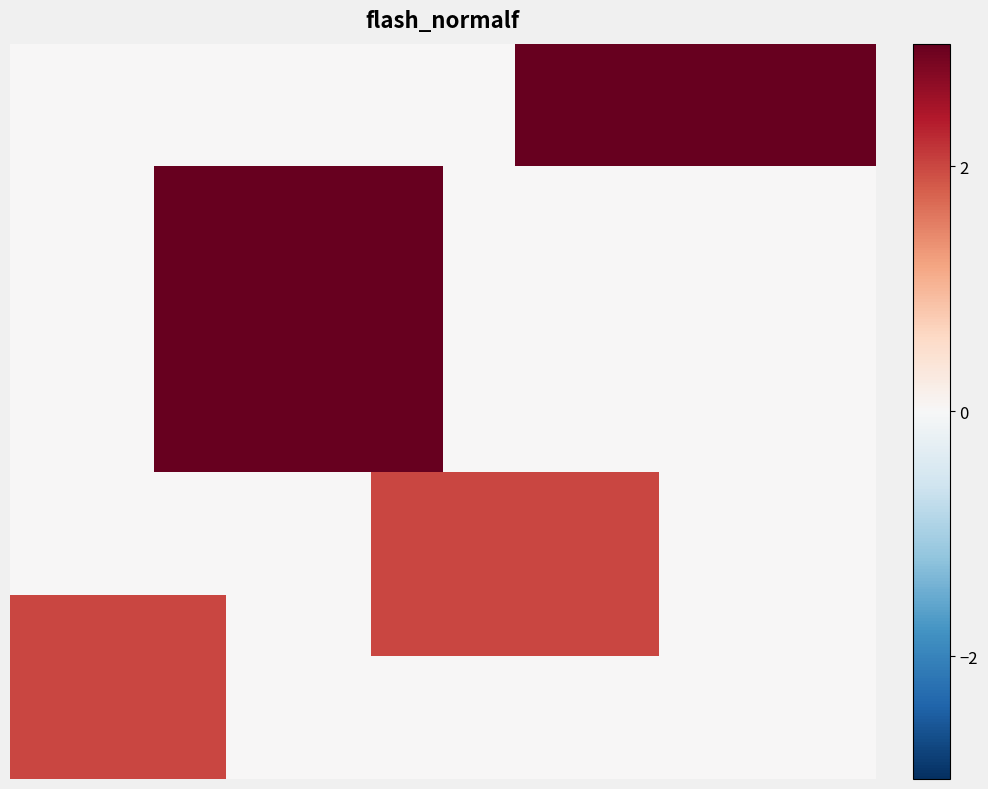

How many series are shown in this chart?

12